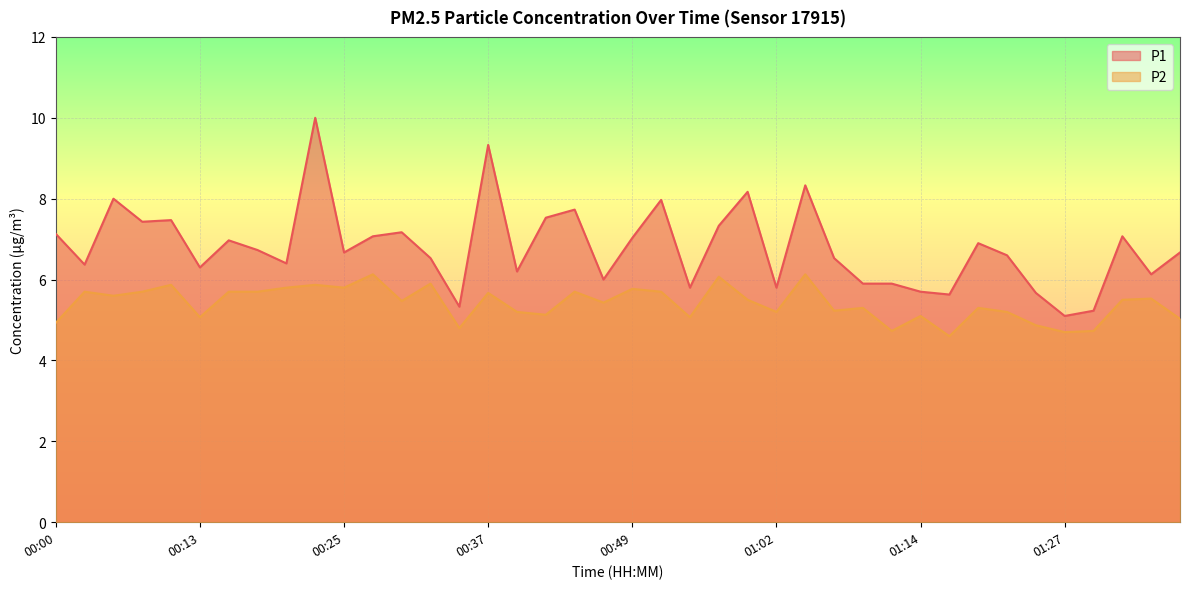

The value of P2 at 01:27 is 4.7. True or false?

True